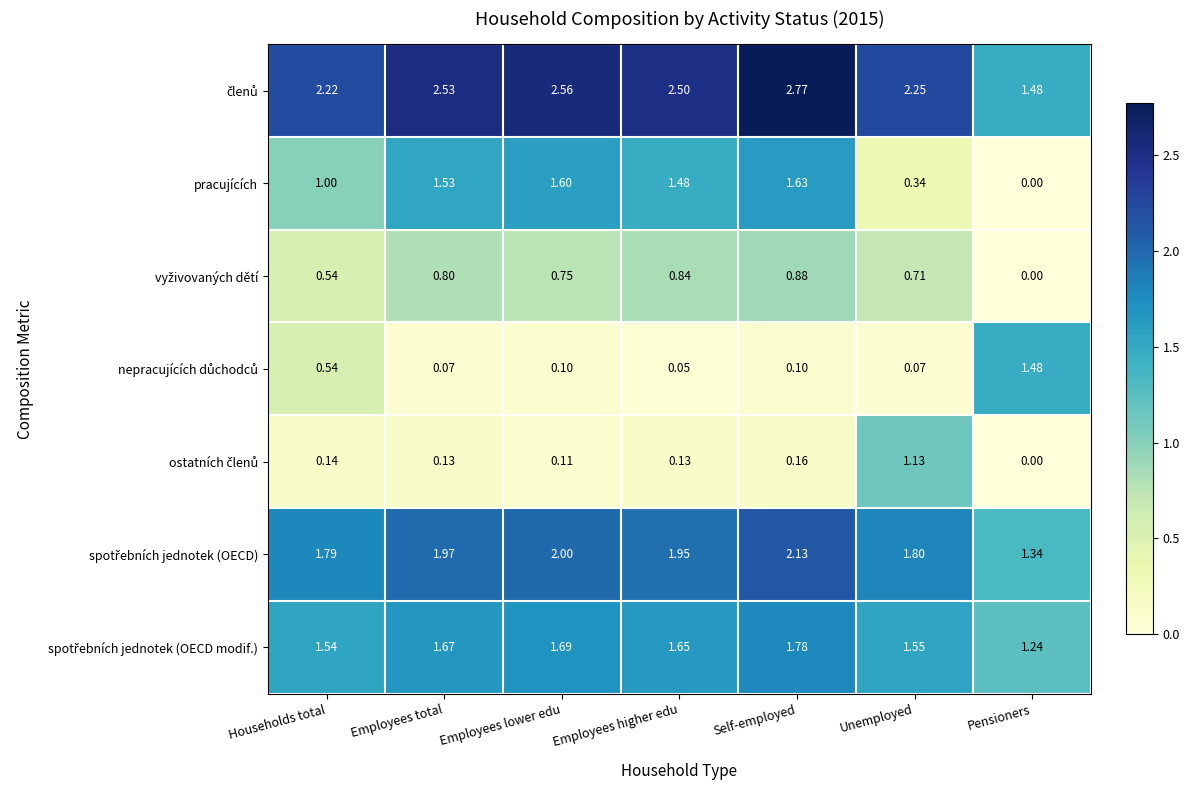

At which label is pracujících closest to 0?

Pensioners